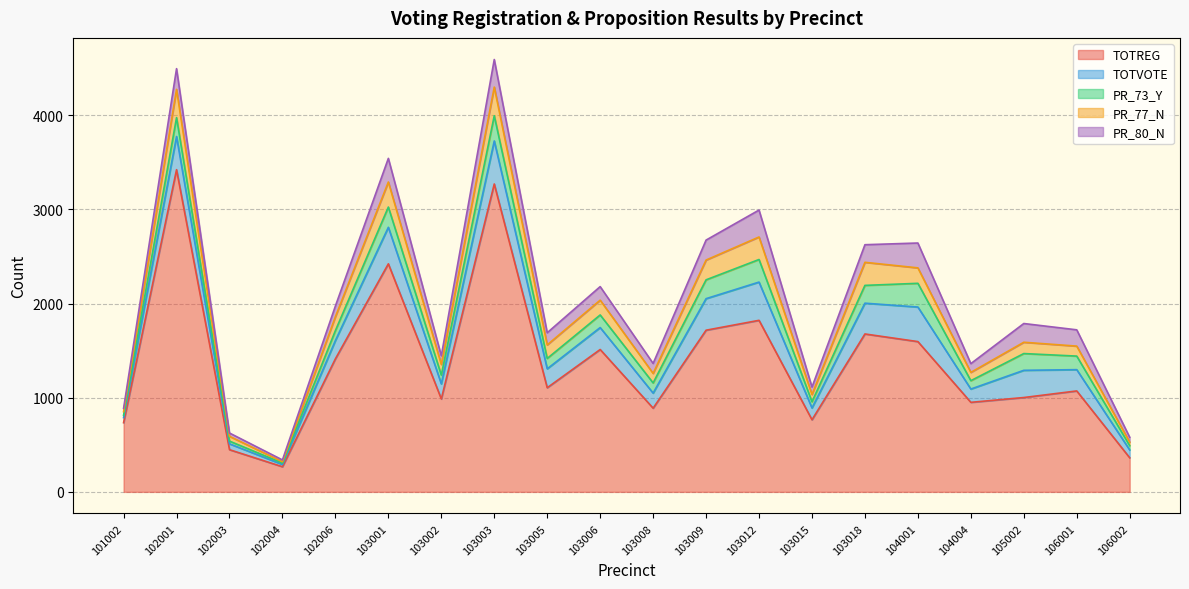

Which category has the lowest value in the PR_77_N series?

102004